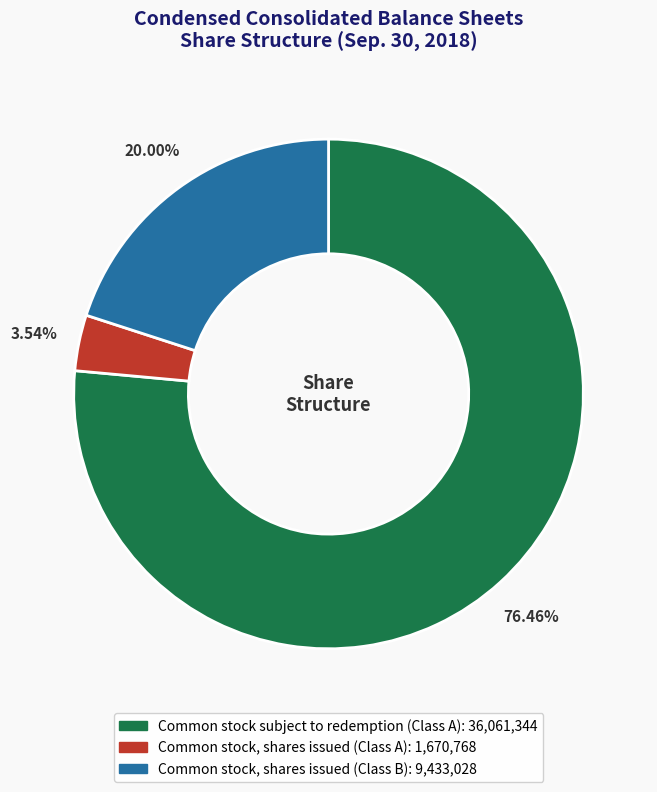

Which has a higher value, Common stock, shares issued (Class A) or Common stock, shares issued (Class B)?

Common stock, shares issued (Class B)